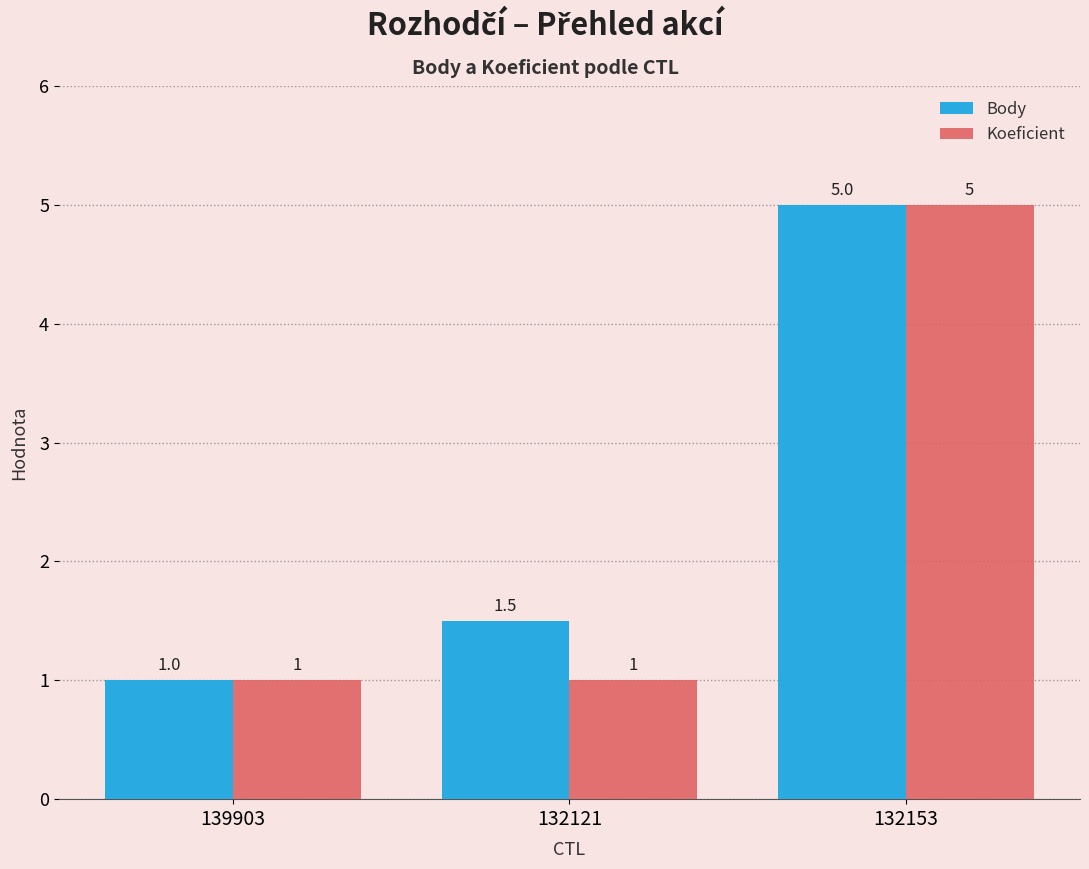

Reading left to right, transcribe all the data shown in this chart.

Body: 1.0	1.5	5.0
Koeficient: 1.0	1.0	5.0